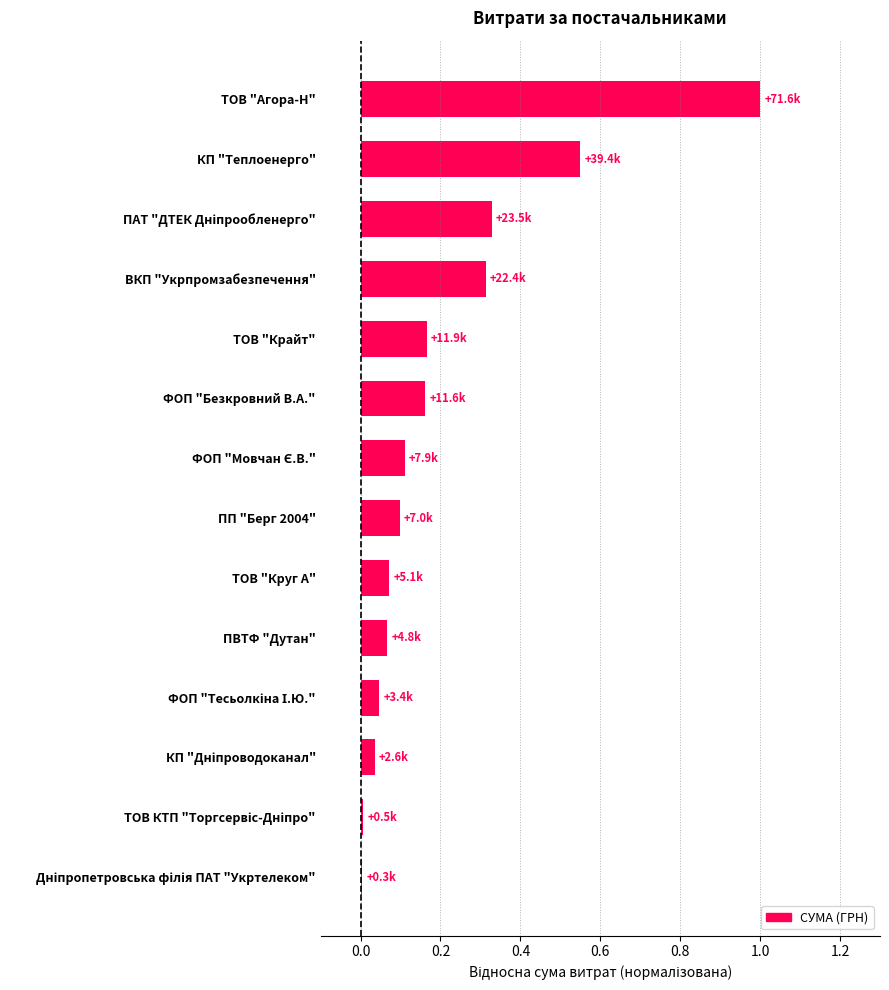

True or false: the data shows 0.1 at ПВТФ "Дутан".

True